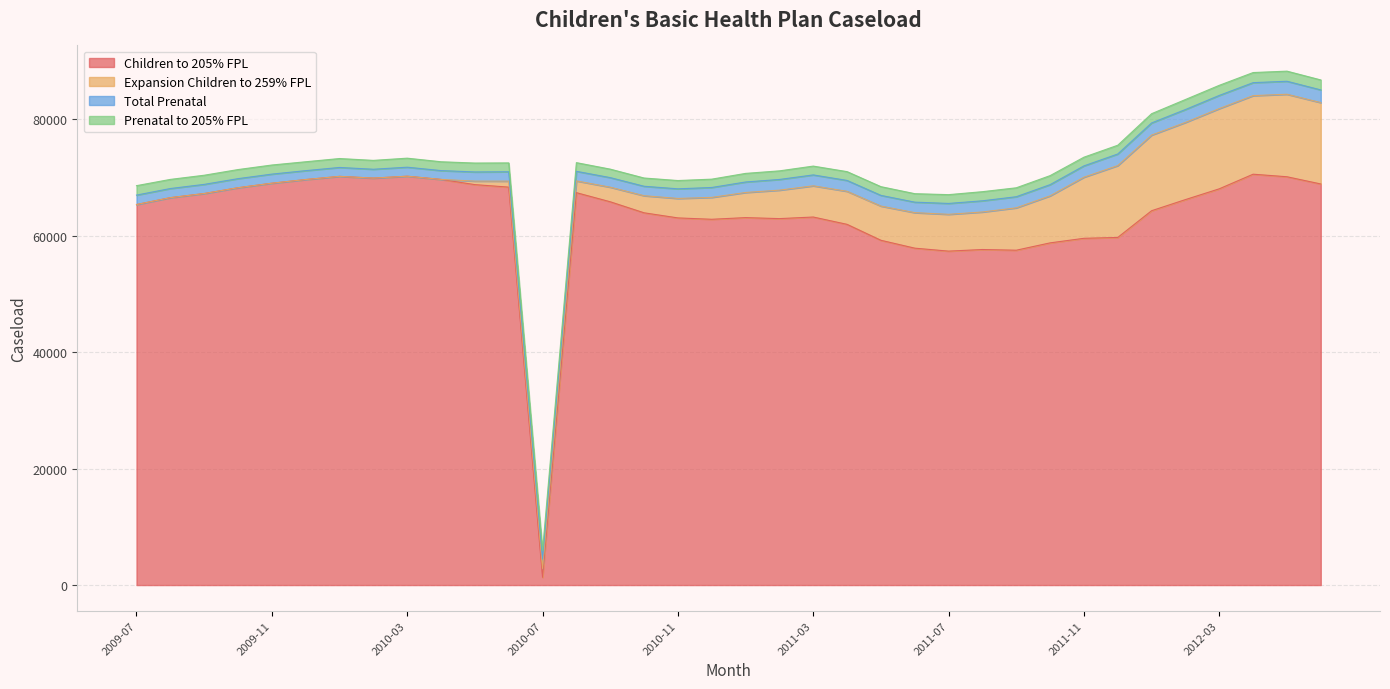

What is the label of the 13th point from the right?

2011-06